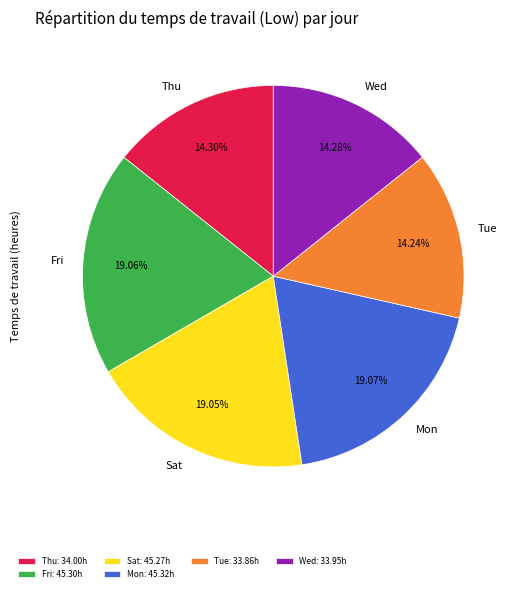

To the nearest percent, what percentage of the pie is Mon?

19%